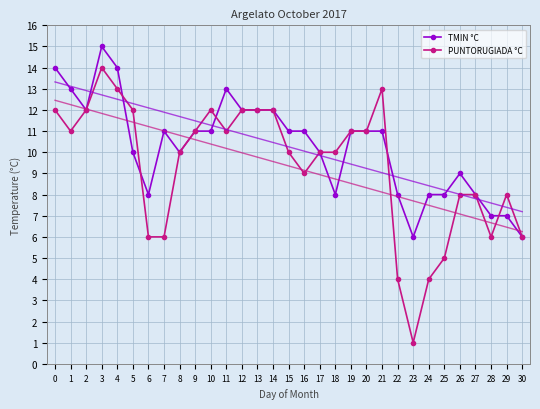

Rank the series at 5 from highest to lowest value.

PUNTORUGIADA °C, TMIN °C